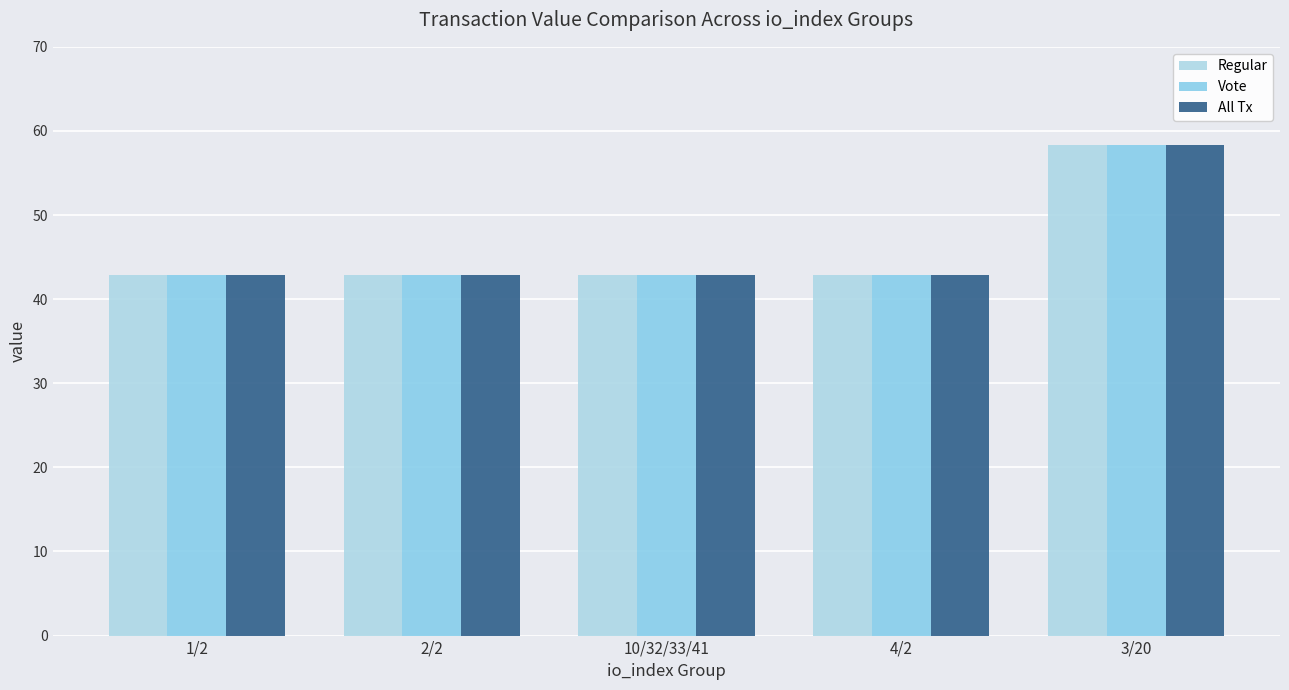

Between 3/20 and 1/2, which is larger?

3/20